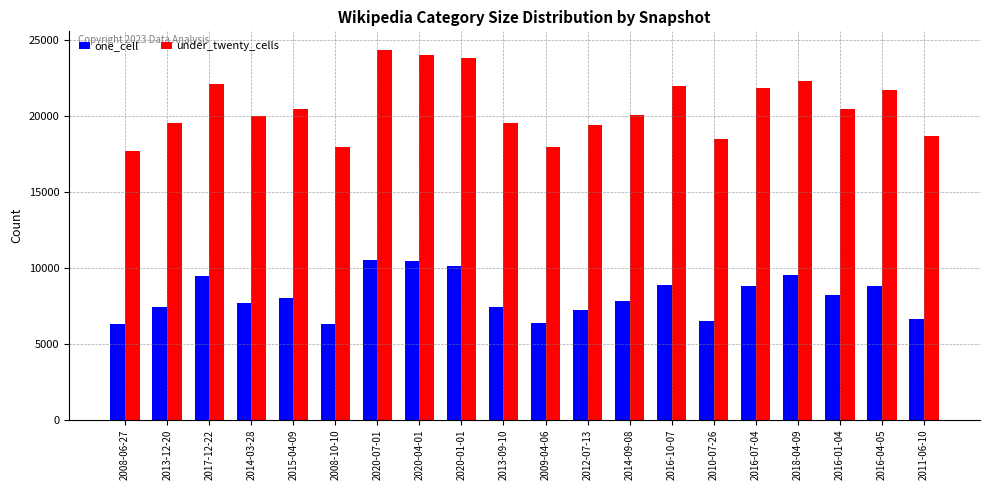

Which series has the largest total across all categories?

under_twenty_cells